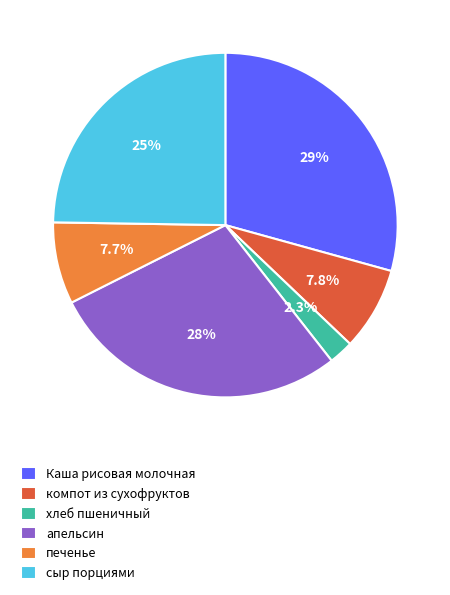

What is the largest slice in the pie chart?

Каша рисовая молочная